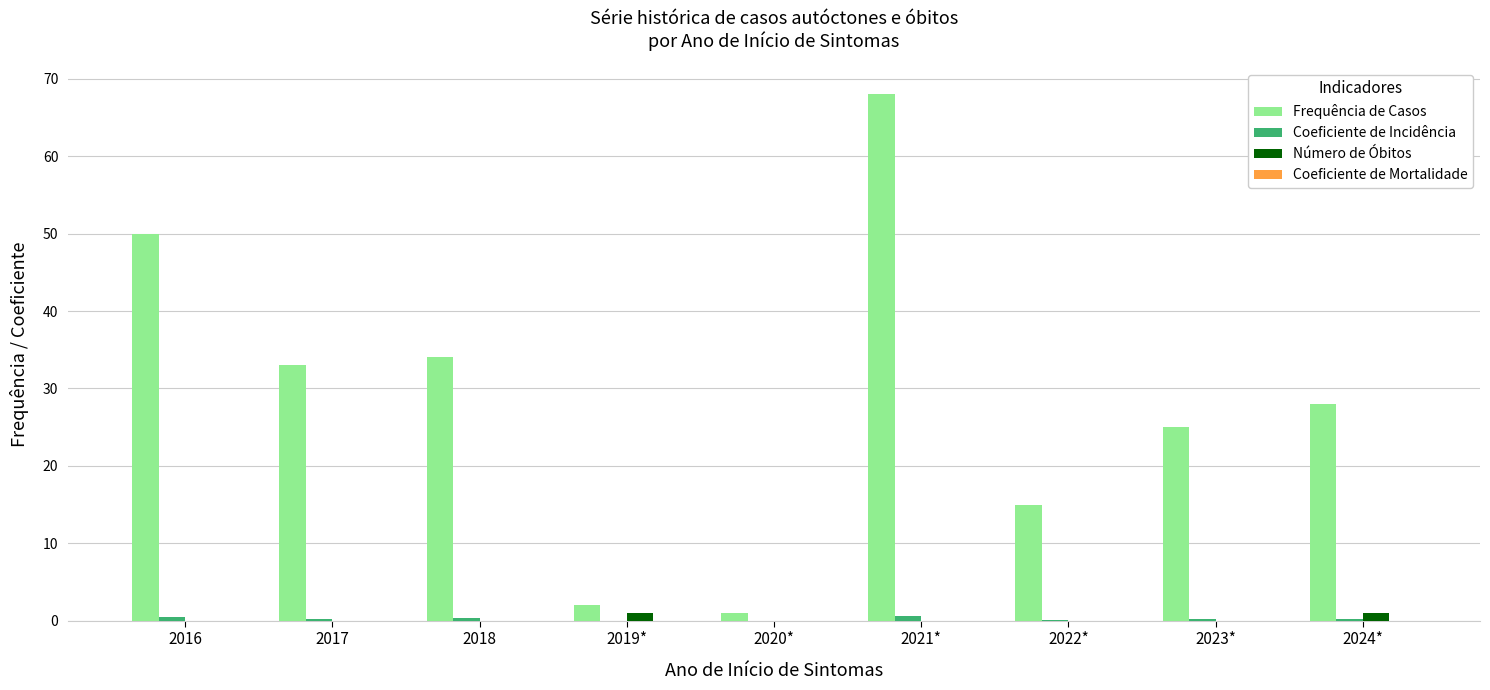

True or false: Frequência de Casos has a value of 17.1 at 2016.

False